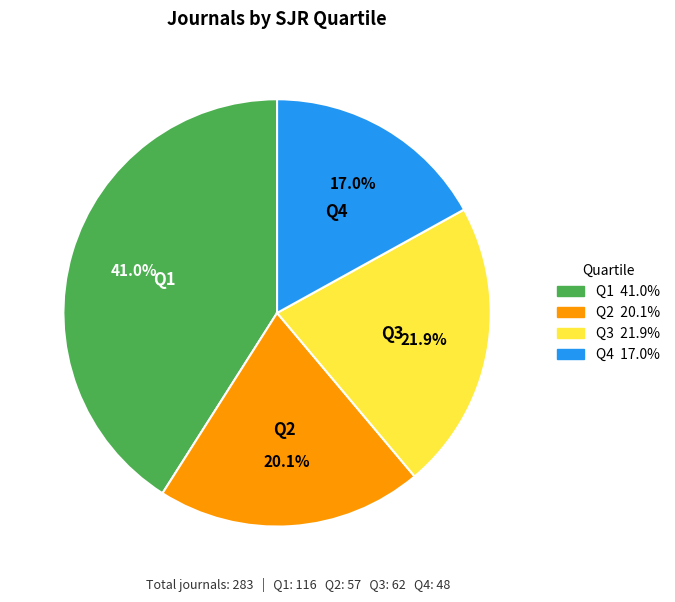

What percentage is NOT represented by Q4?

83.0%